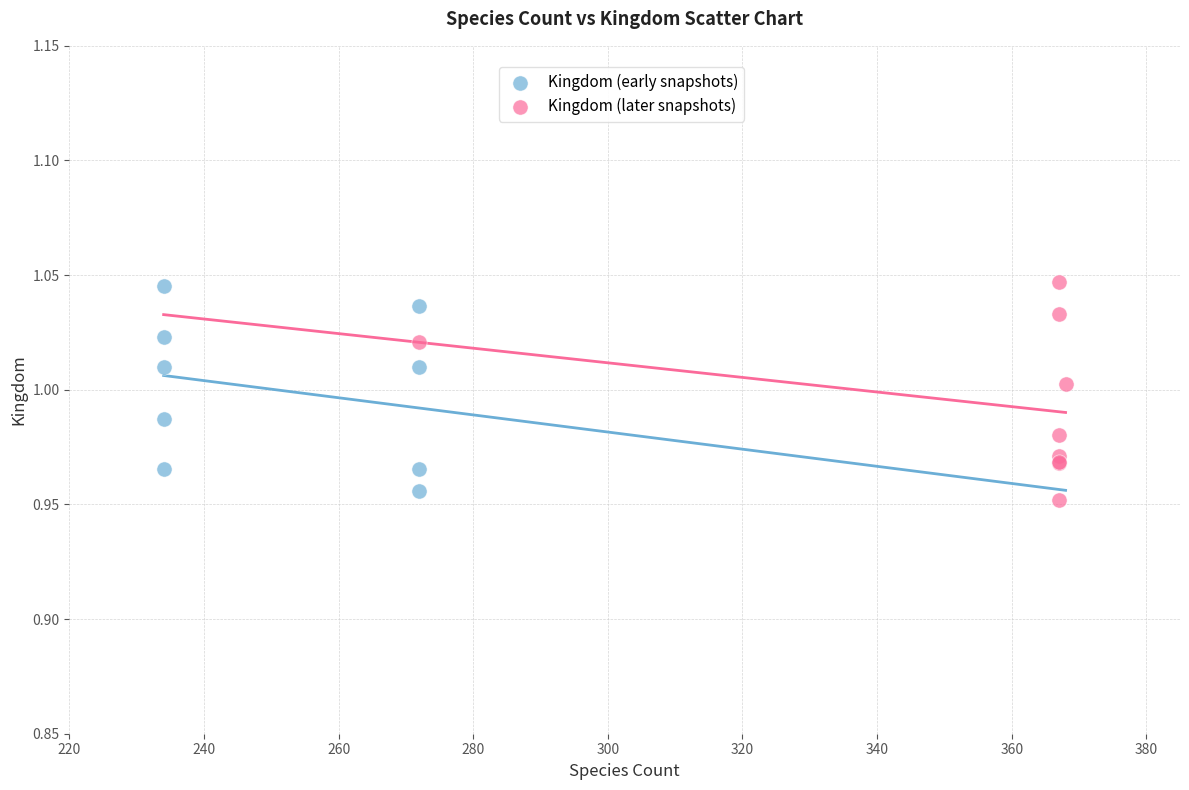

Which series reaches the minimum Y coordinate?

Kingdom (later snapshots)